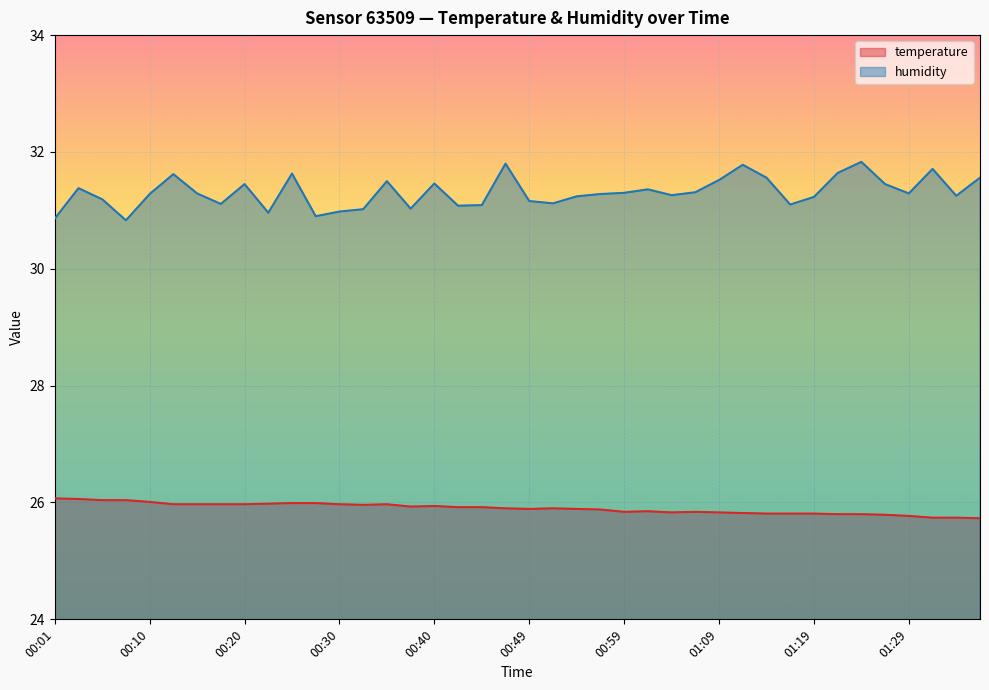

Is it true that temperature equals 15.8 at 00:13?

False